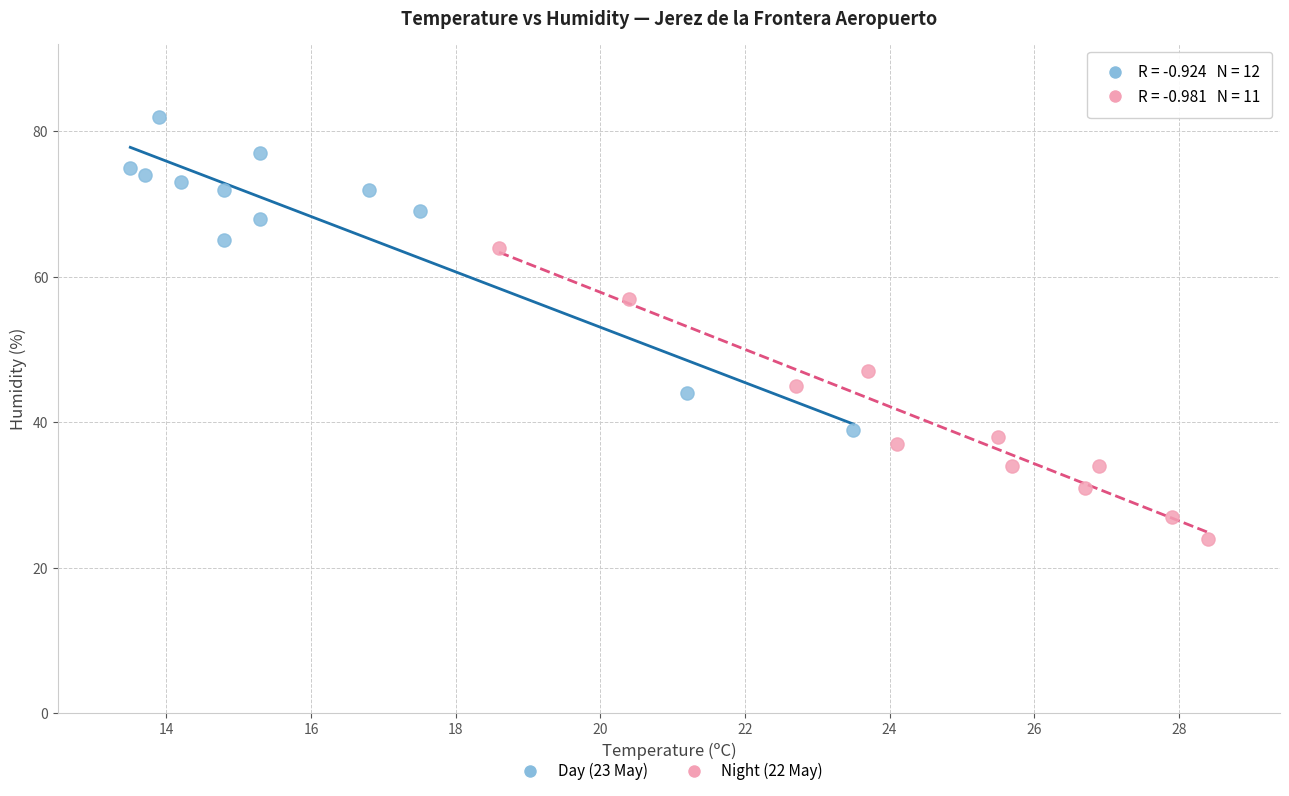

Which series reaches the maximum Y coordinate?

Day (23 May)